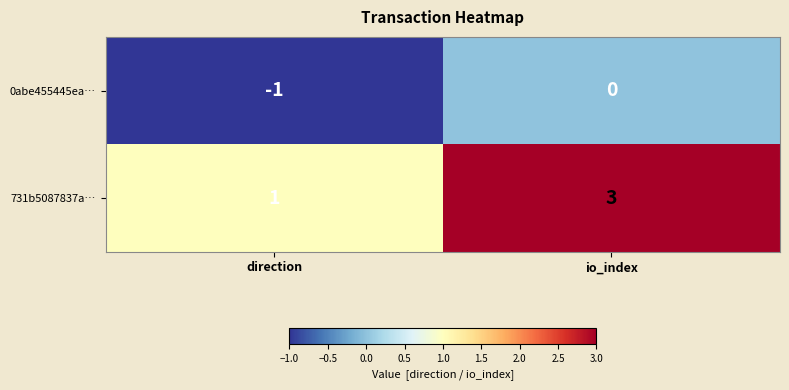

Which category has the highest value in the 731b5087837a… series?

io_index